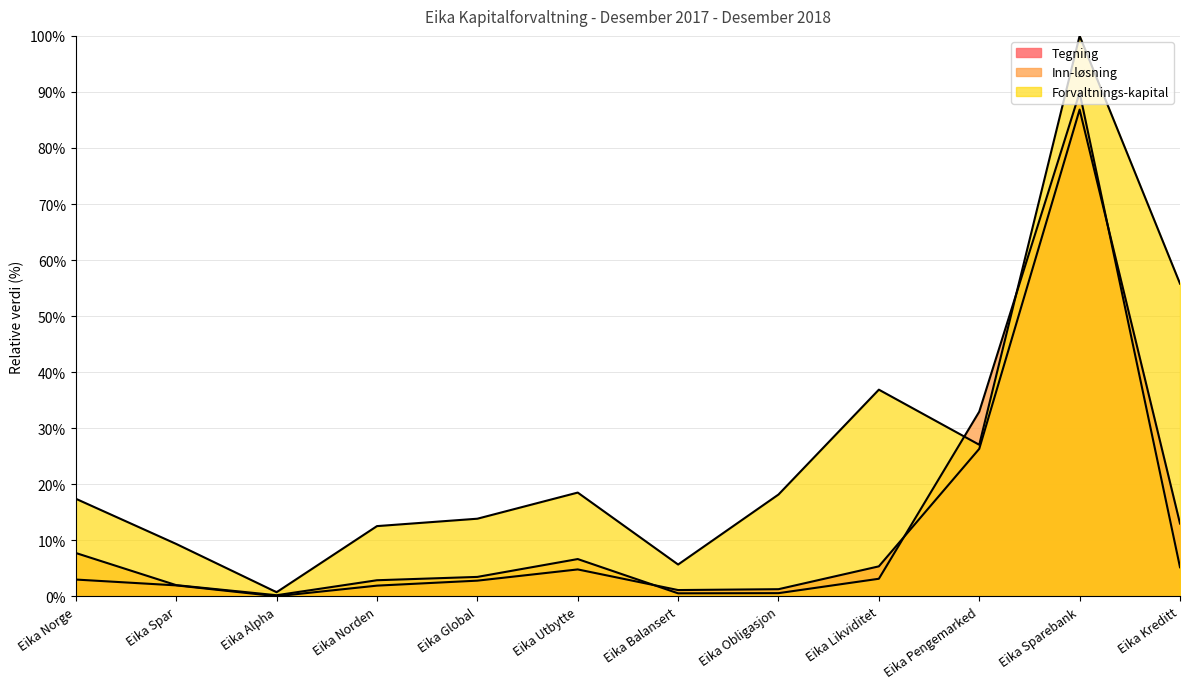

List the labels in order of Forvaltnings-kapital value, largest first.

Eika Sparebank, Eika Kreditt, Eika Likviditet, Eika Pengemarked, Eika Utbytte, Eika Obligasjon, Eika Norge, Eika Global, Eika Norden, Eika Spar, Eika Balansert, Eika Alpha